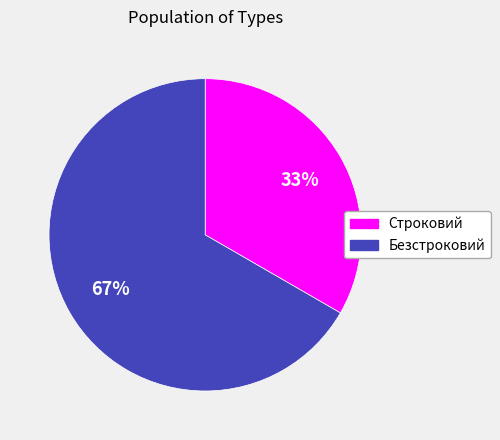

What is the smallest slice in the pie chart?

Строковий